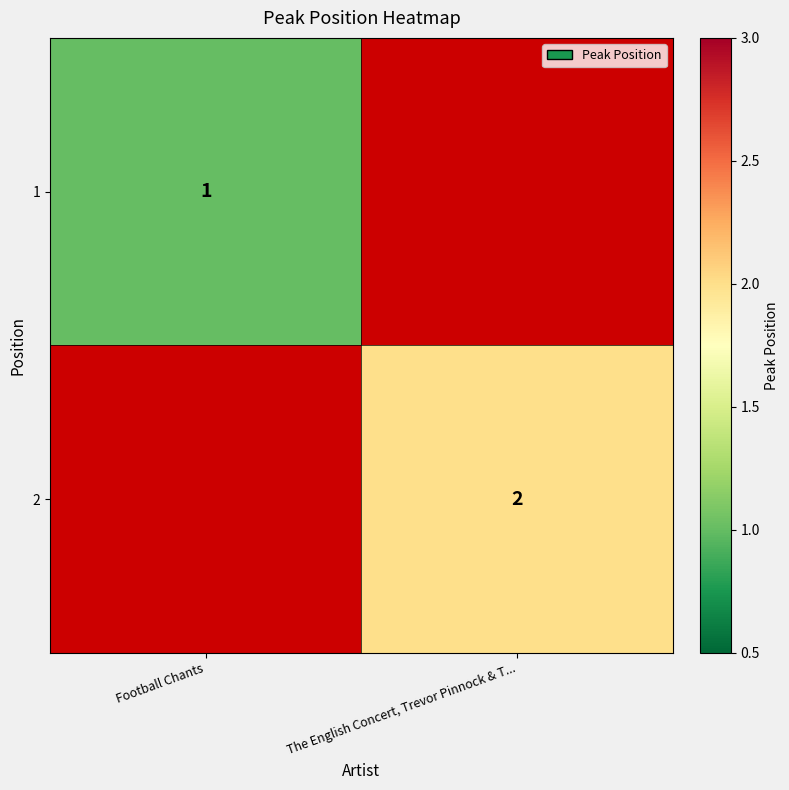

Is the value of 2 at The English Concert, Trevor Pinnock & T... greater than the value of 1 at Football Chants?

Yes